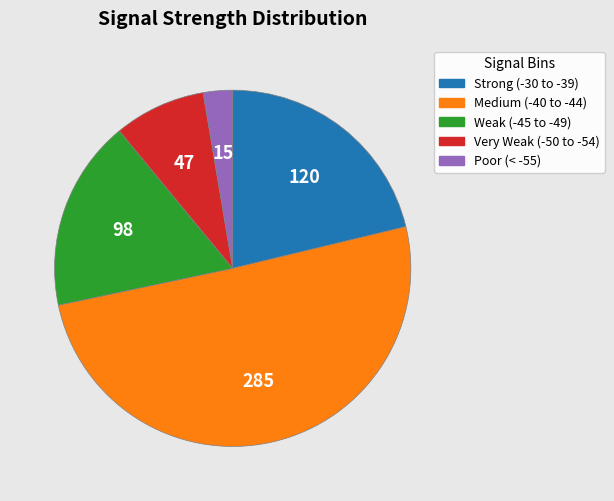

Is there any slice that represents more than half of the pie?

Yes